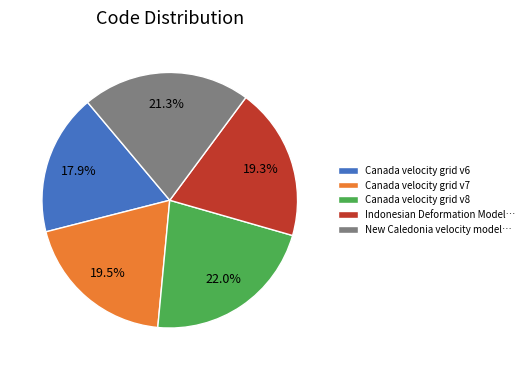

What percentage is NOT represented by Canada velocity grid v8?

78.0%